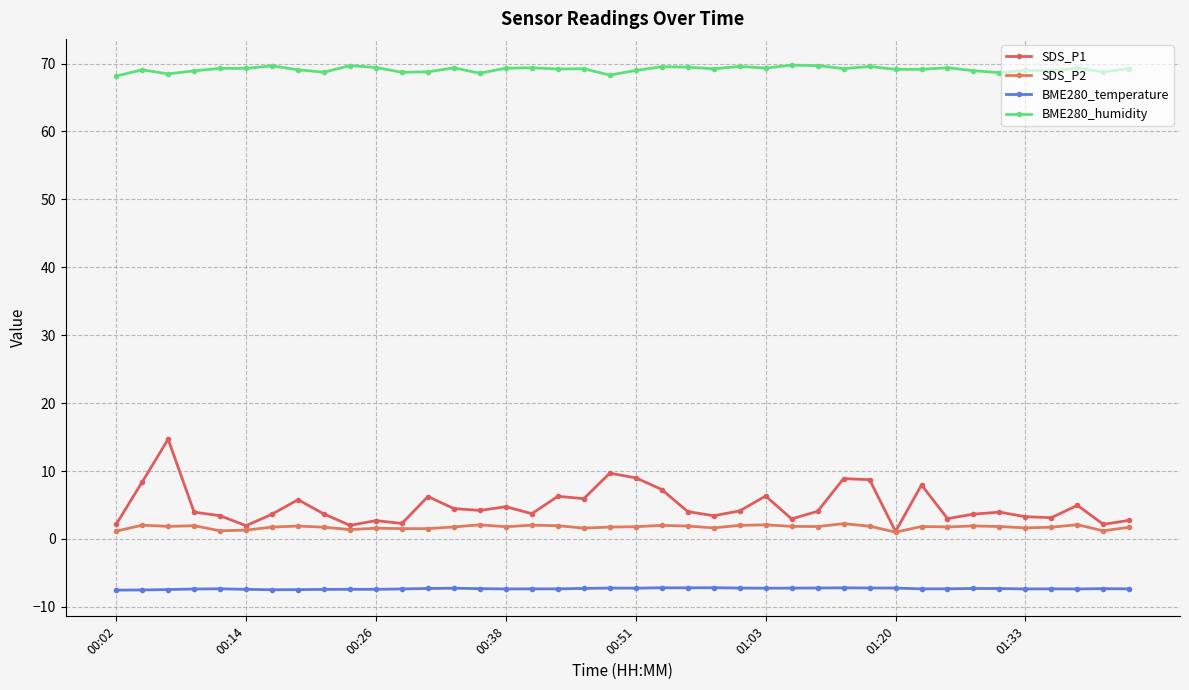

How many interior local peaks does the BME280_humidity series have?

13